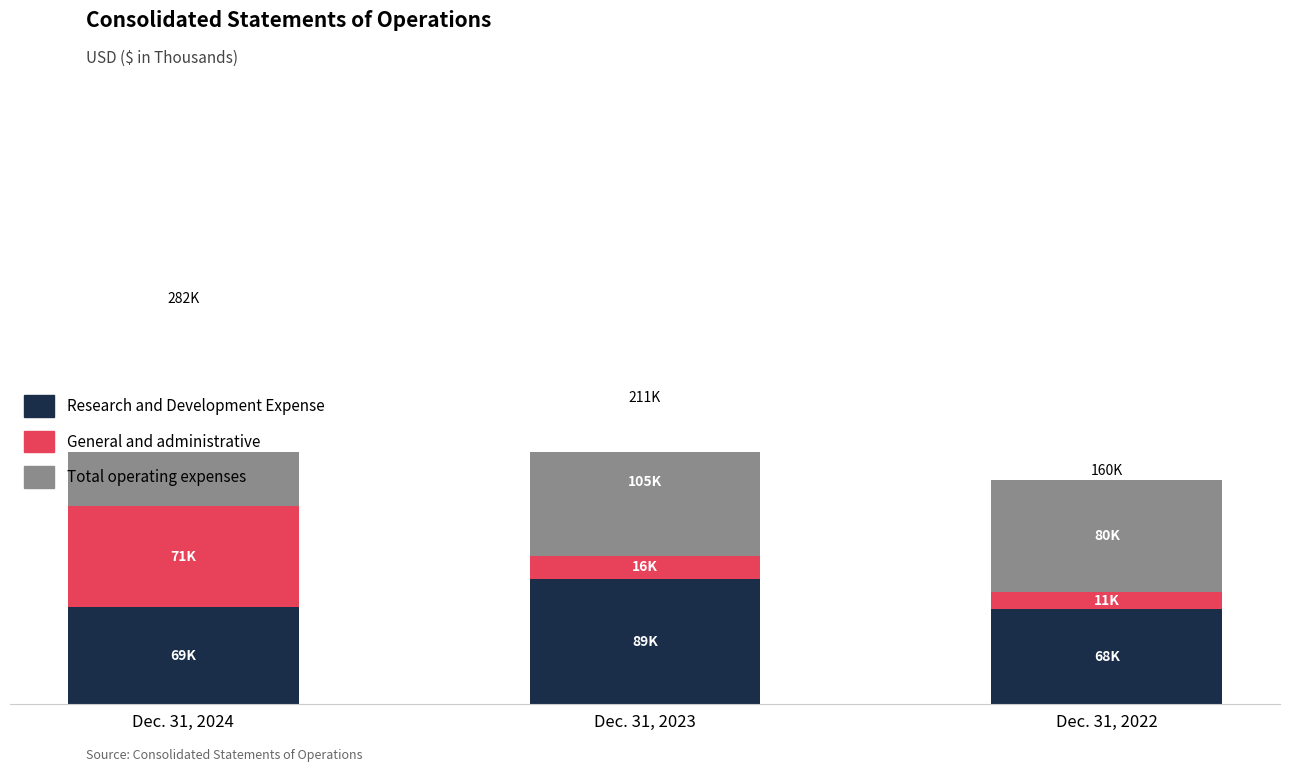

The value of Total operating expenses at Dec. 31, 2022 is 35838. True or false?

False